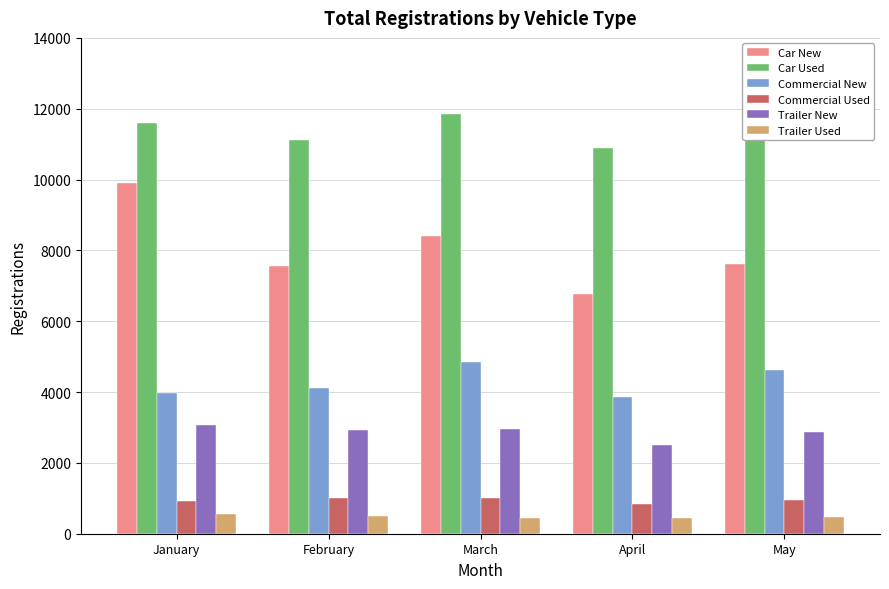

Which series has the widest spread of values?

Car New